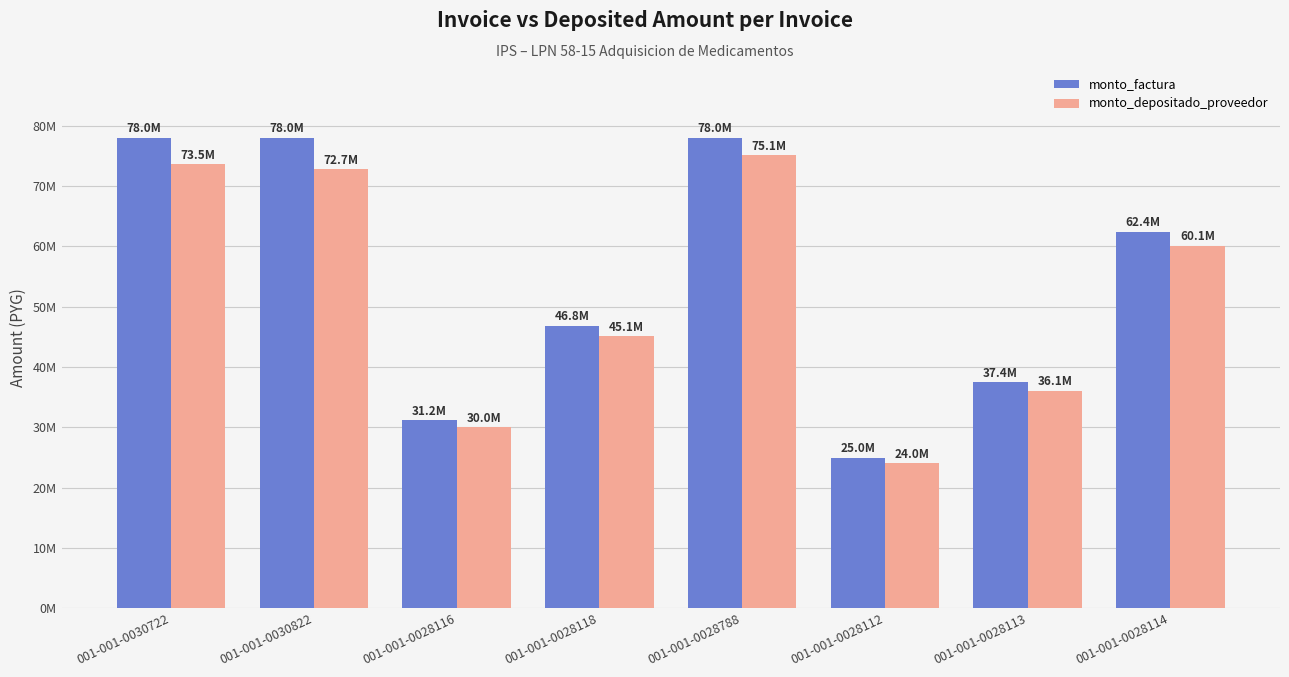

What are all the series names shown in the legend?

monto_factura, monto_depositado_proveedor